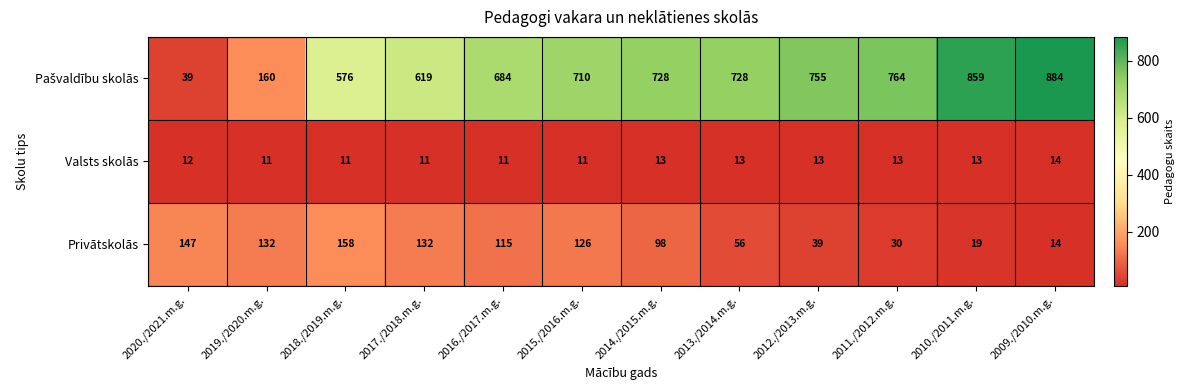

What is the total value across all series at 2018./2019.m.g.?

745